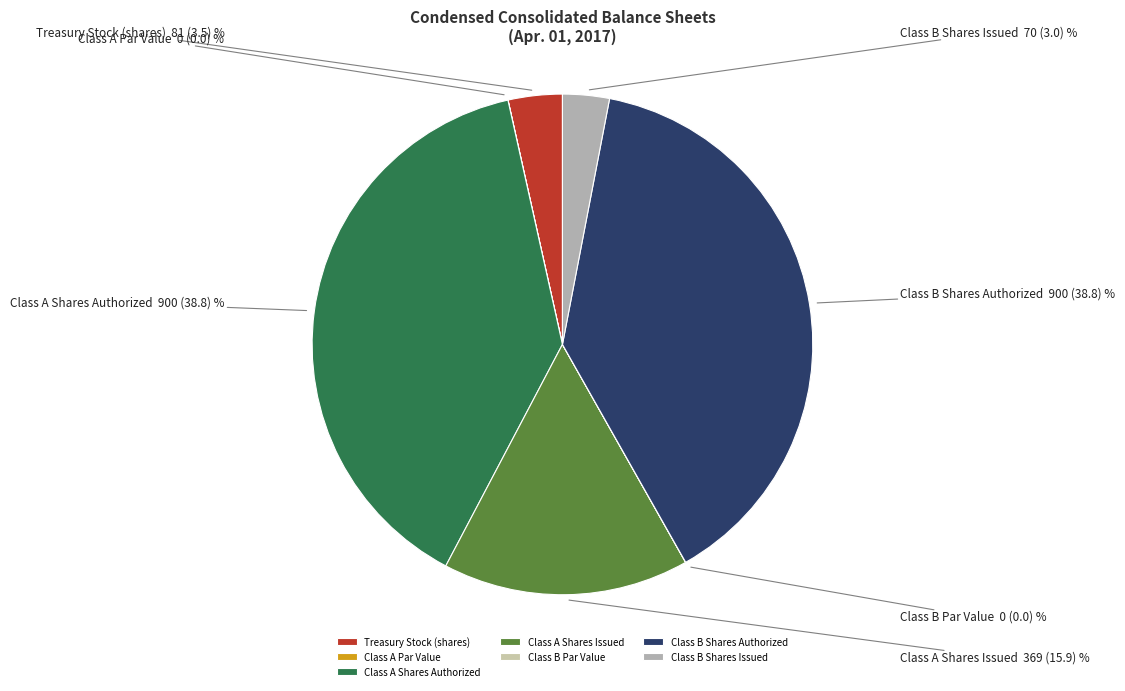

What is the ratio of the value at Class B Shares Authorized to the value at Class B Shares Issued?

12.9